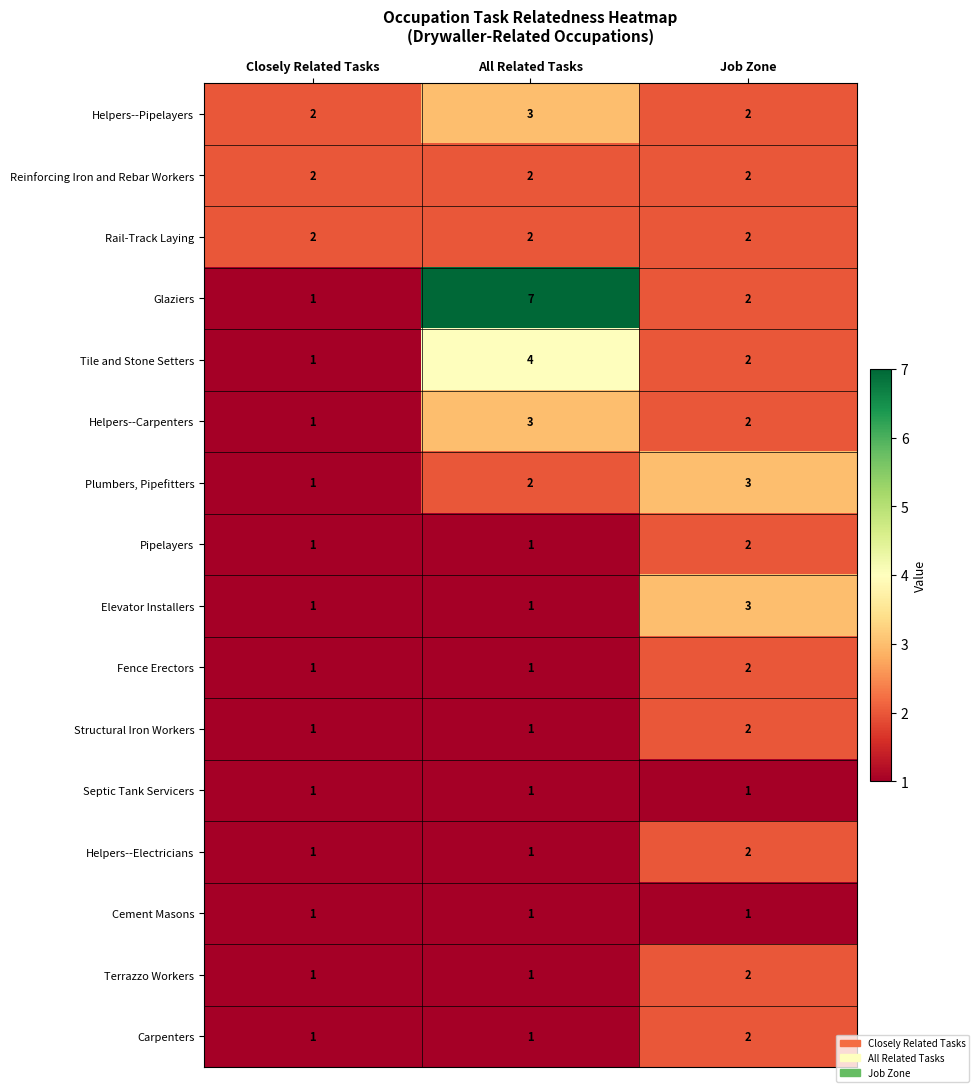

What is the greatest value displayed?

7